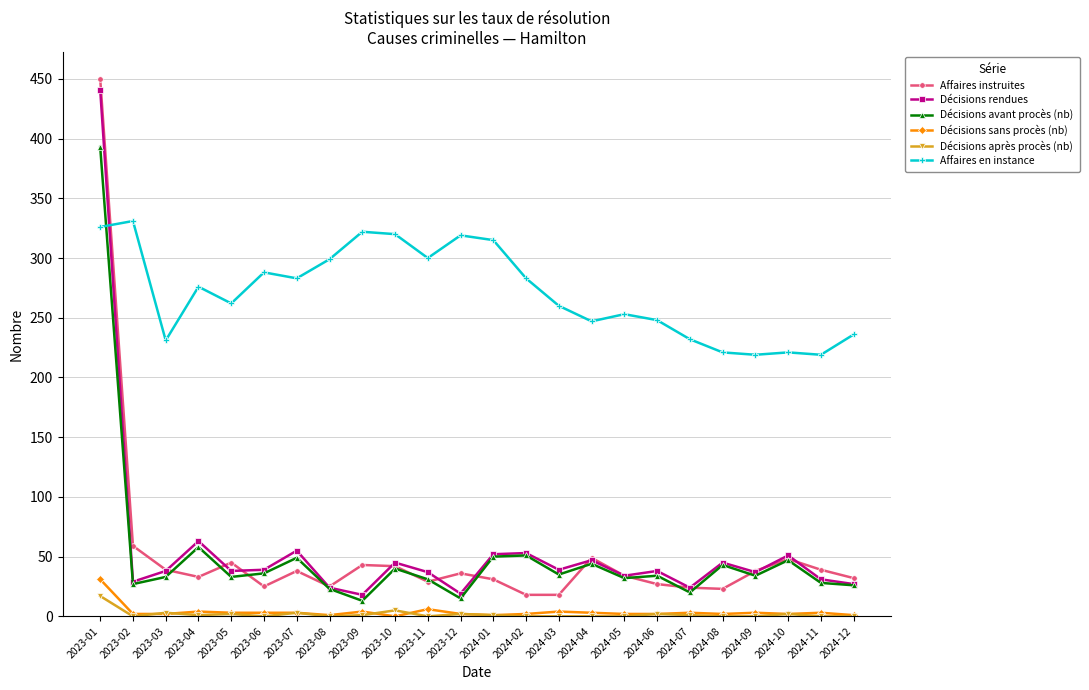

Is the value of Affaires instruites at 2024-06 greater than the value of Décisions avant procès (nb) at 2024-05?

No